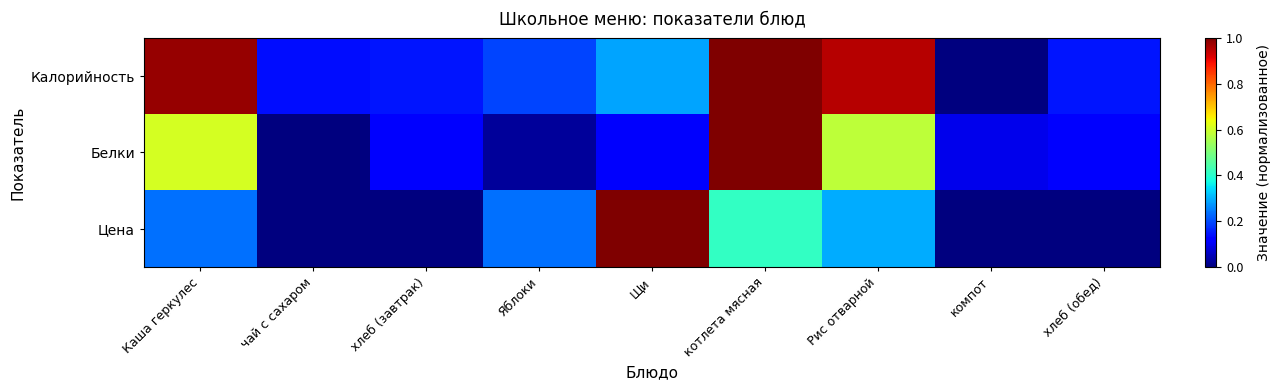

What is the maximum value shown in the chart?

1.0